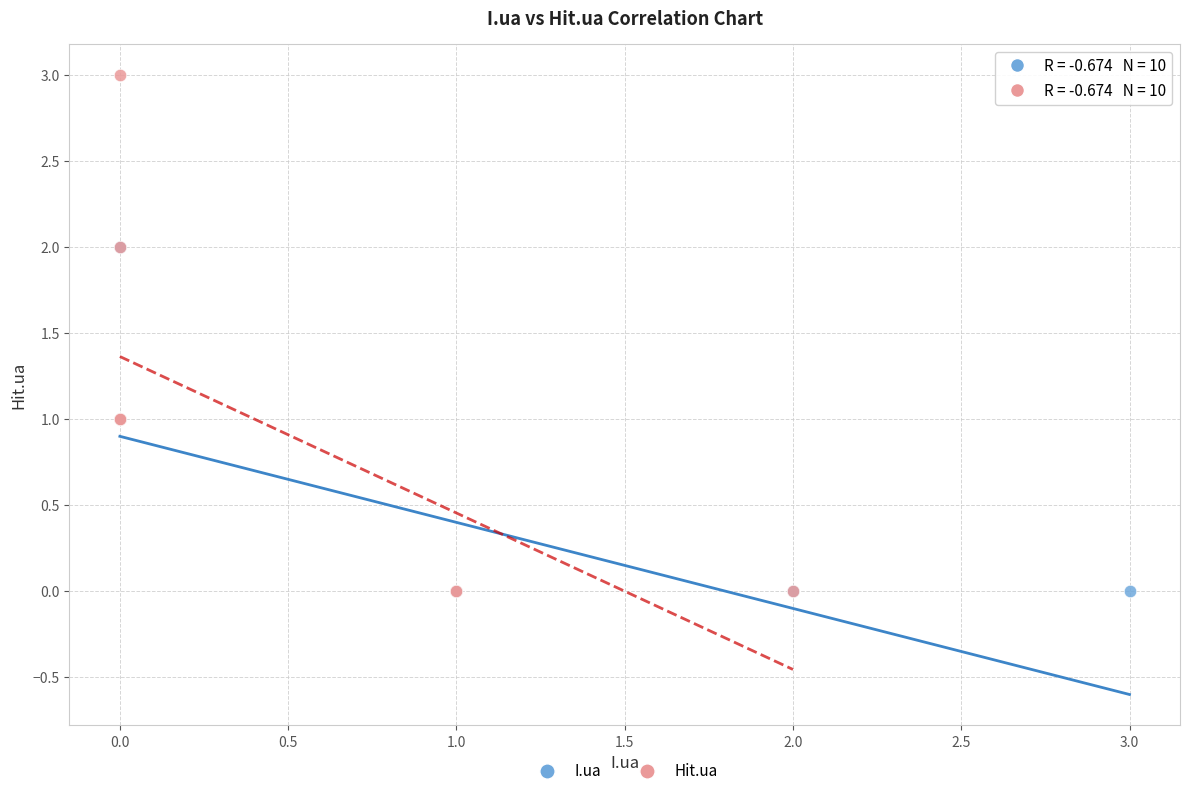

Which series contains the highest Y value?

Hit.ua